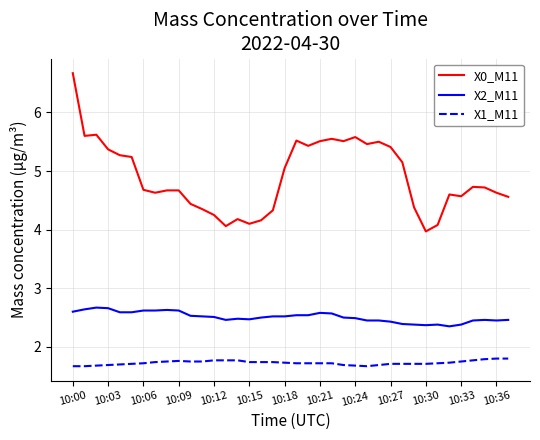

True or false: X1_M11 and X0_M11 intersect in this chart.

False